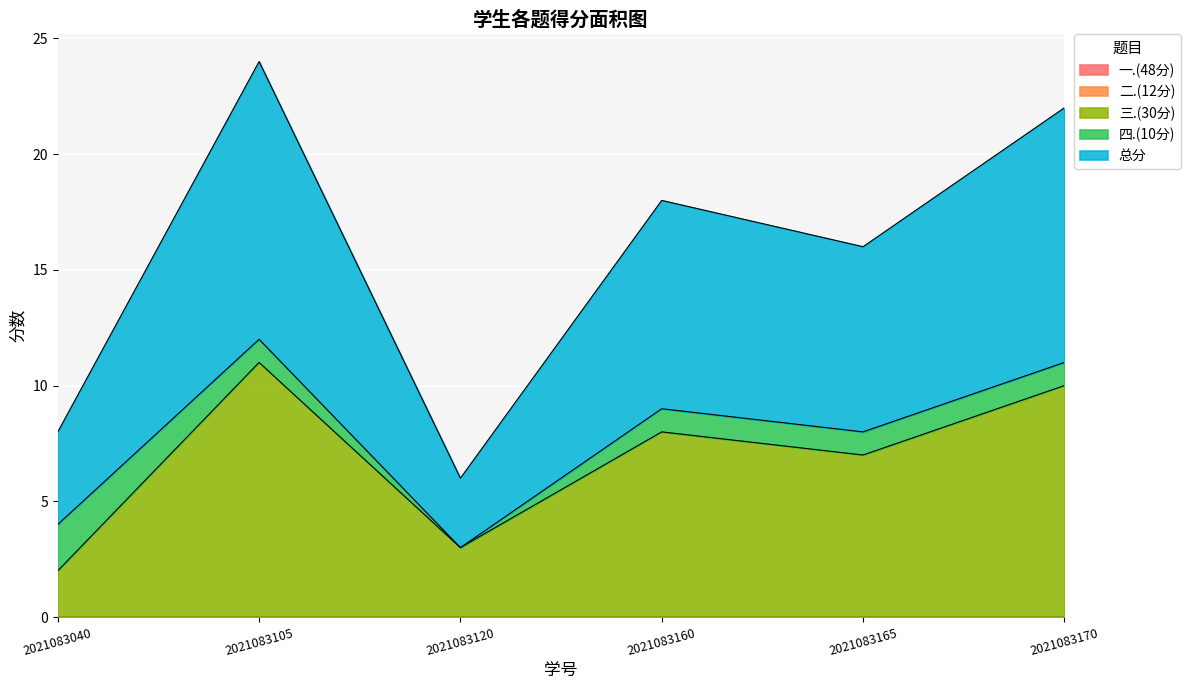

The 总分 series shows 4 at 2021083160. True or false?

False